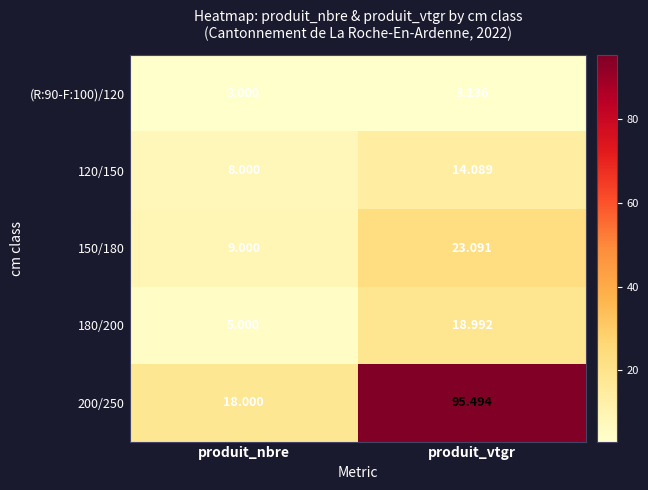

Which category has the lowest value across all series?

produit_nbre